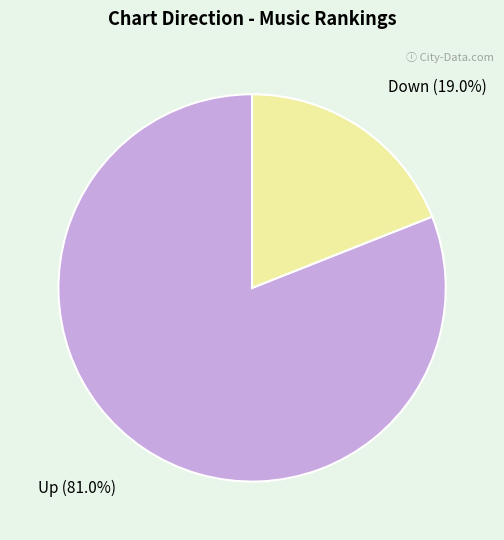

Does any single category account for the majority?

Yes